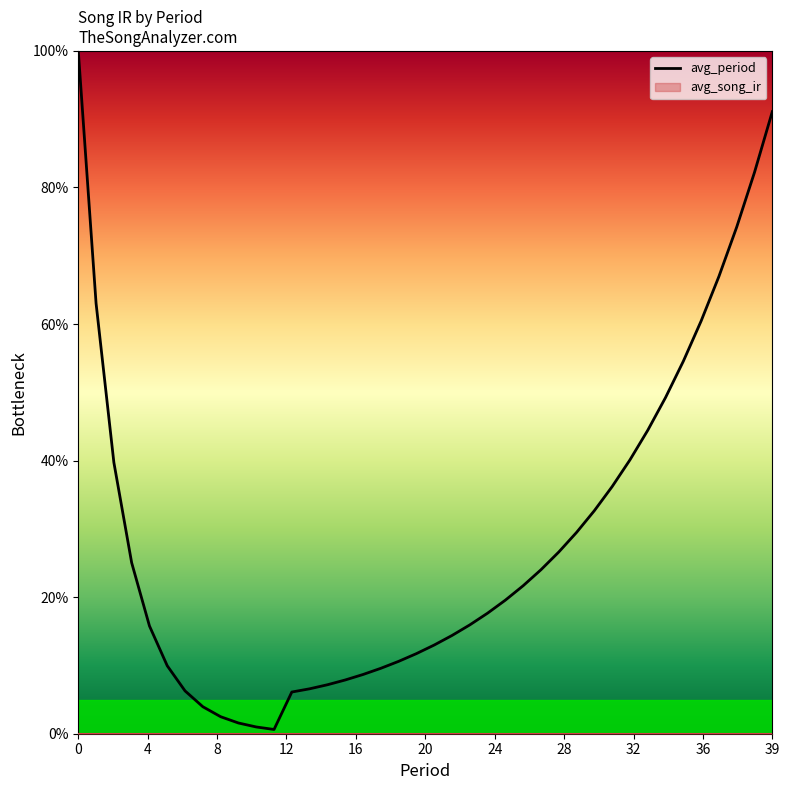

What is the maximum value for avg_period?

100.0